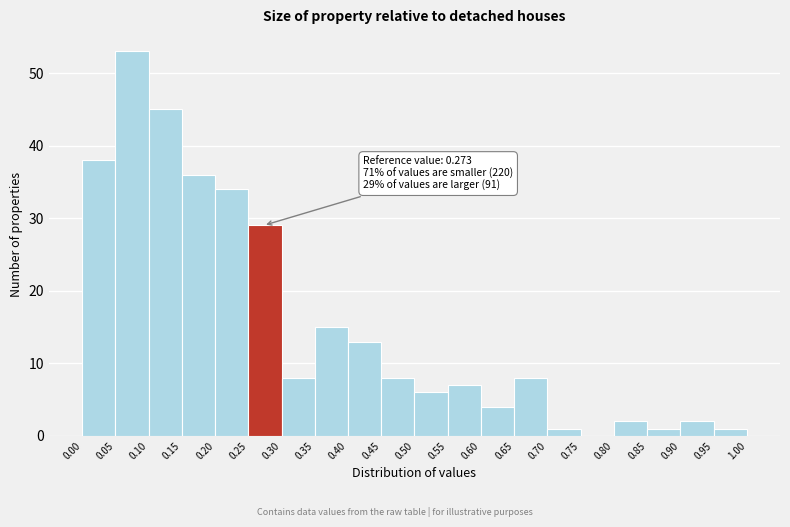

Which range on the x-axis has the tallest bar?

0.05 to 0.10